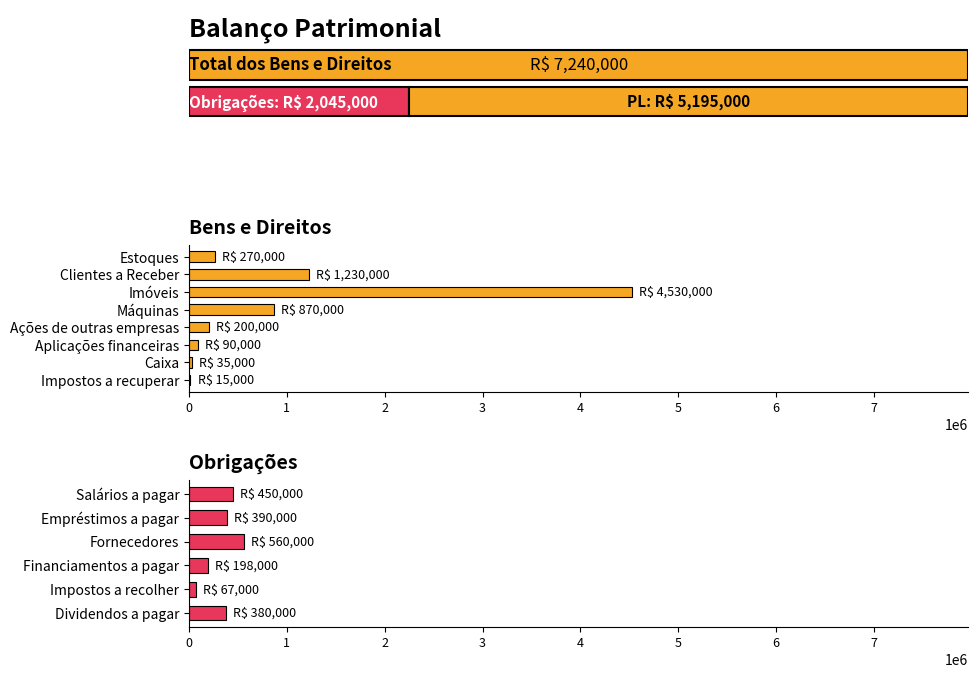

List the labels in order of value, smallest first.

Impostos a recuperar, Caixa, Aplicações financeiras, Ações de outras empresas, Estoques, Máquinas, Clientes a Receber, Imóveis